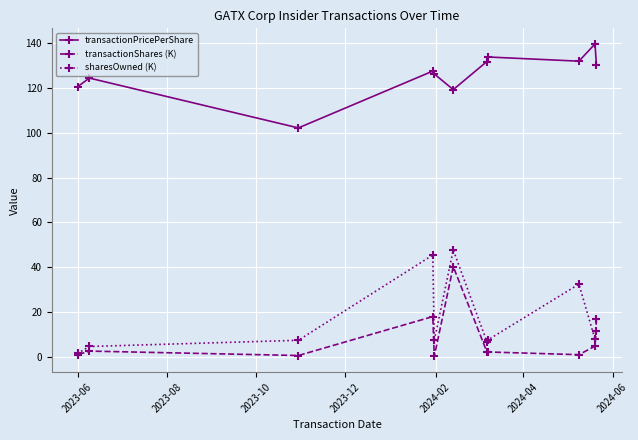

How many values in the transactionPricePerShare series are below 127?

5